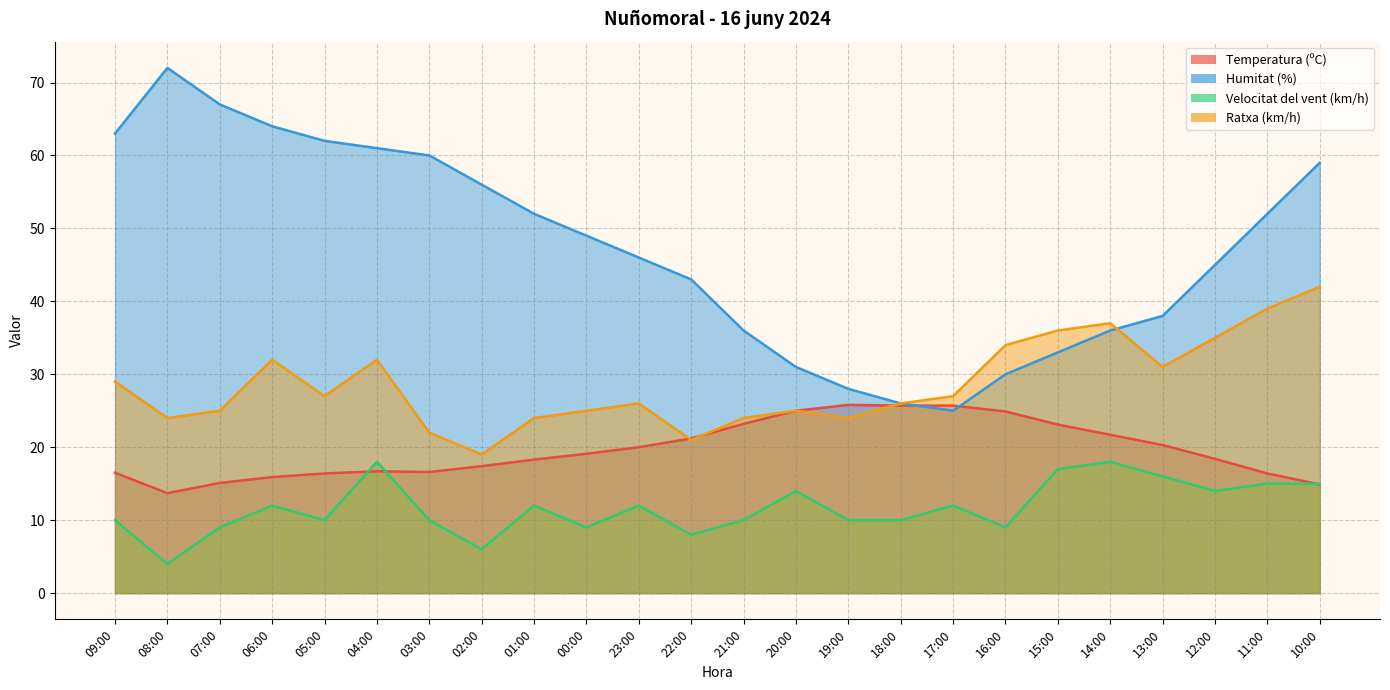

At 20:00, list the series in order from largest to smallest.

Humitat (%), Temperatura (ºC), Ratxa (km/h), Velocitat del vent (km/h)